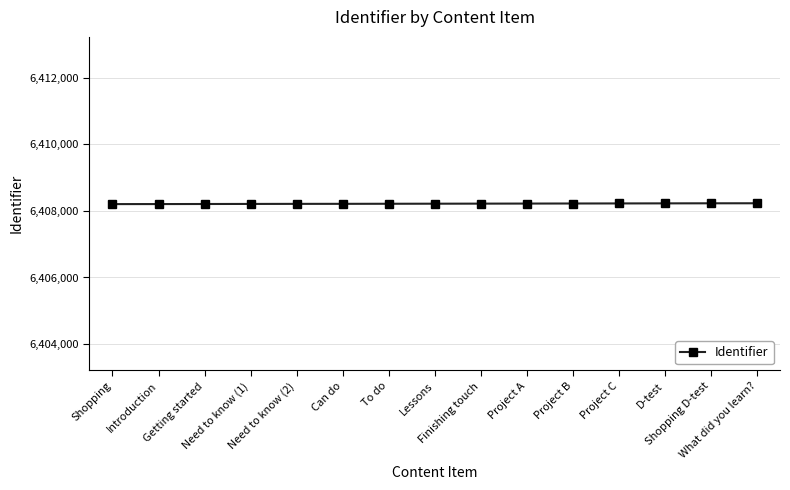

What is the average value?

6408217